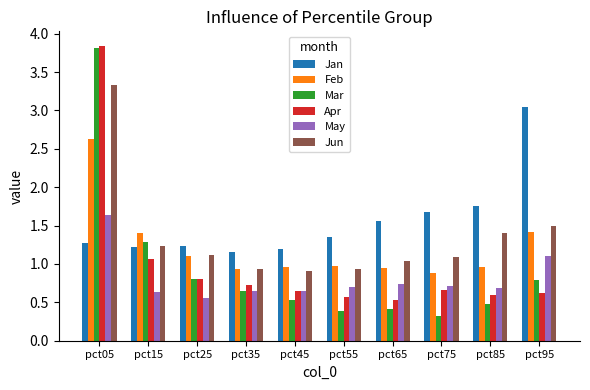

What is the smallest value displayed?

0.3